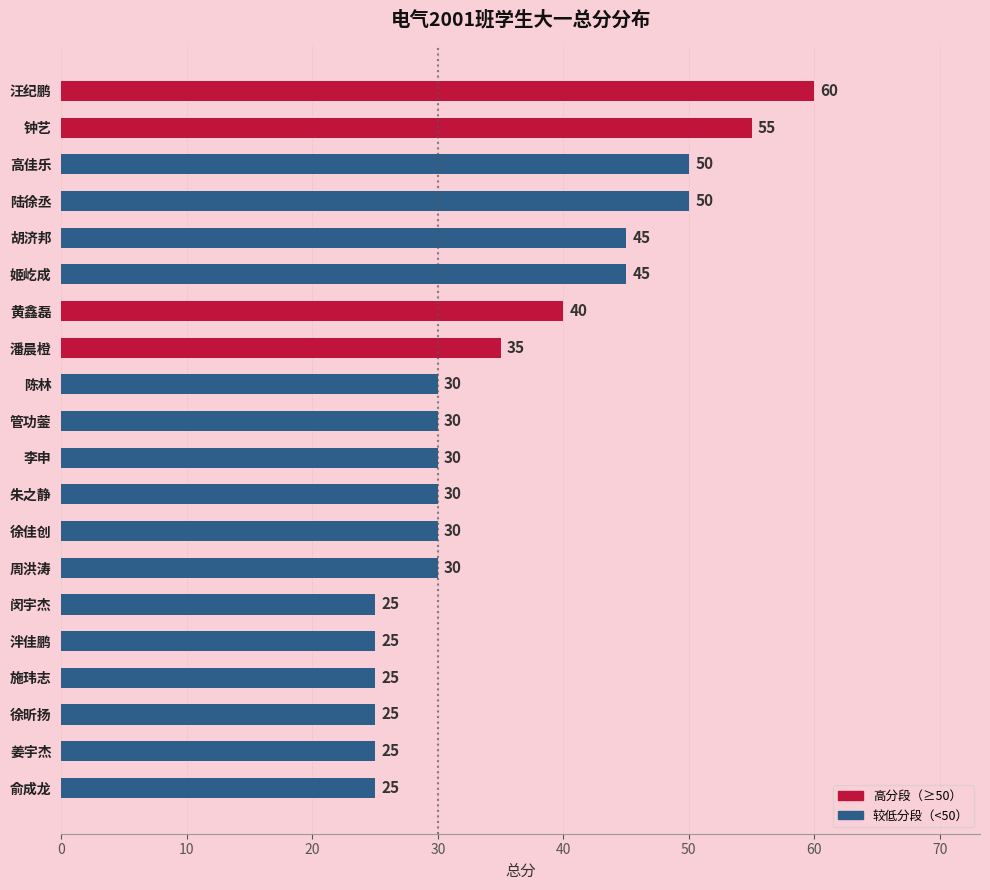

What is the difference between the second highest and minimum values?

30